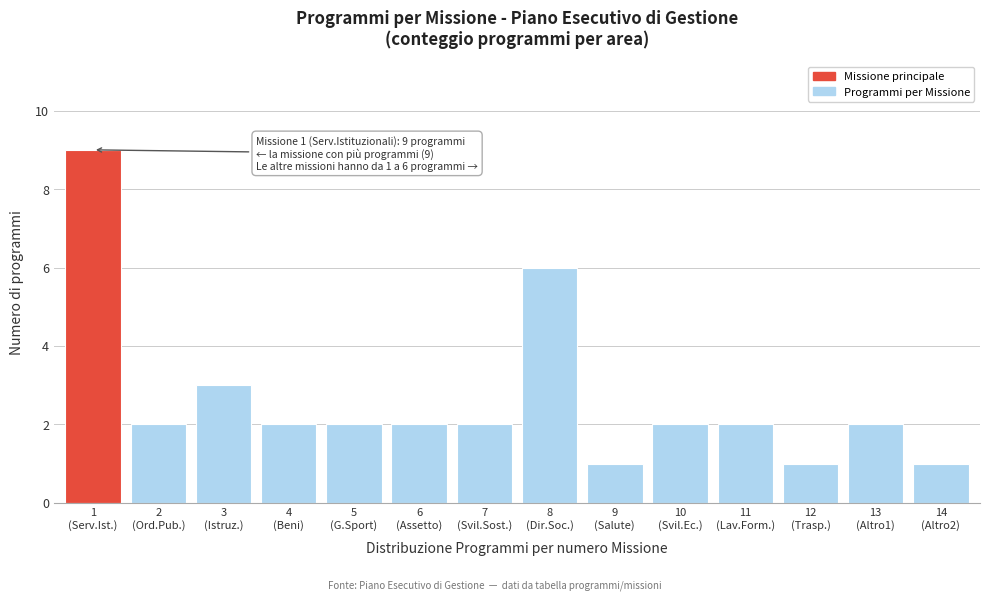

Reading right to left, transcribe all the data shown in this chart.

1	2	1	2	2	1	6	2	2	2	2	3	2	9